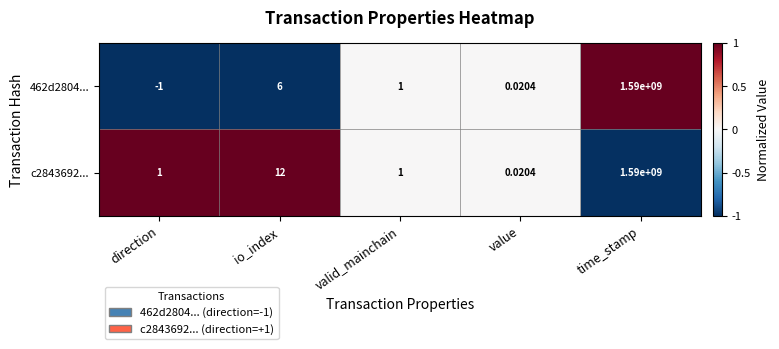

What is the smallest value displayed?

-1.0